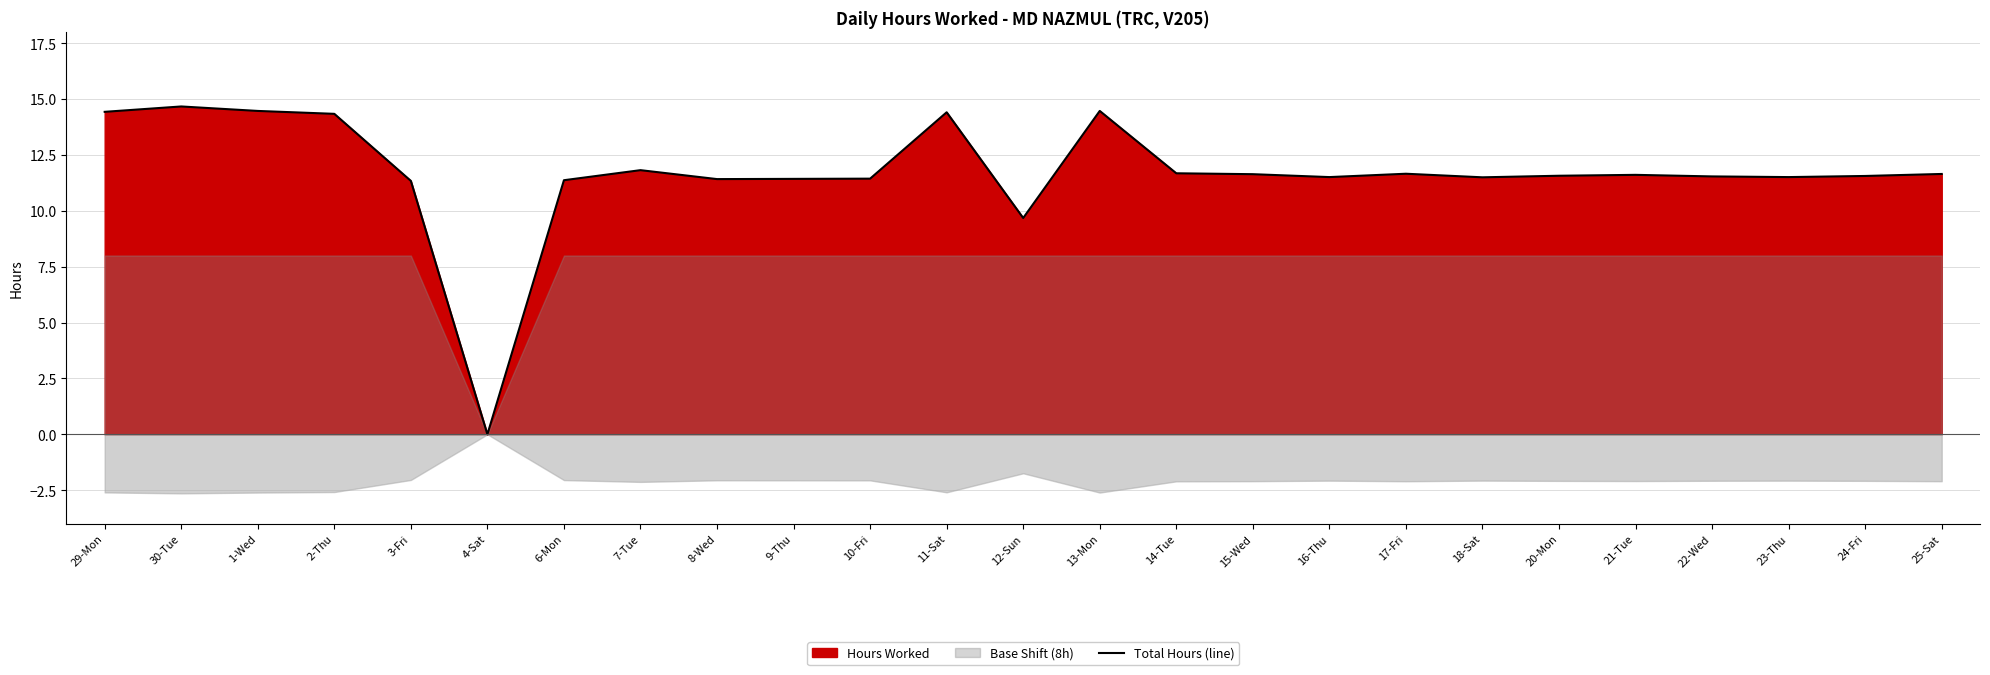

The Total Hours (line) series shows 6.3 at 10-Fri. True or false?

False